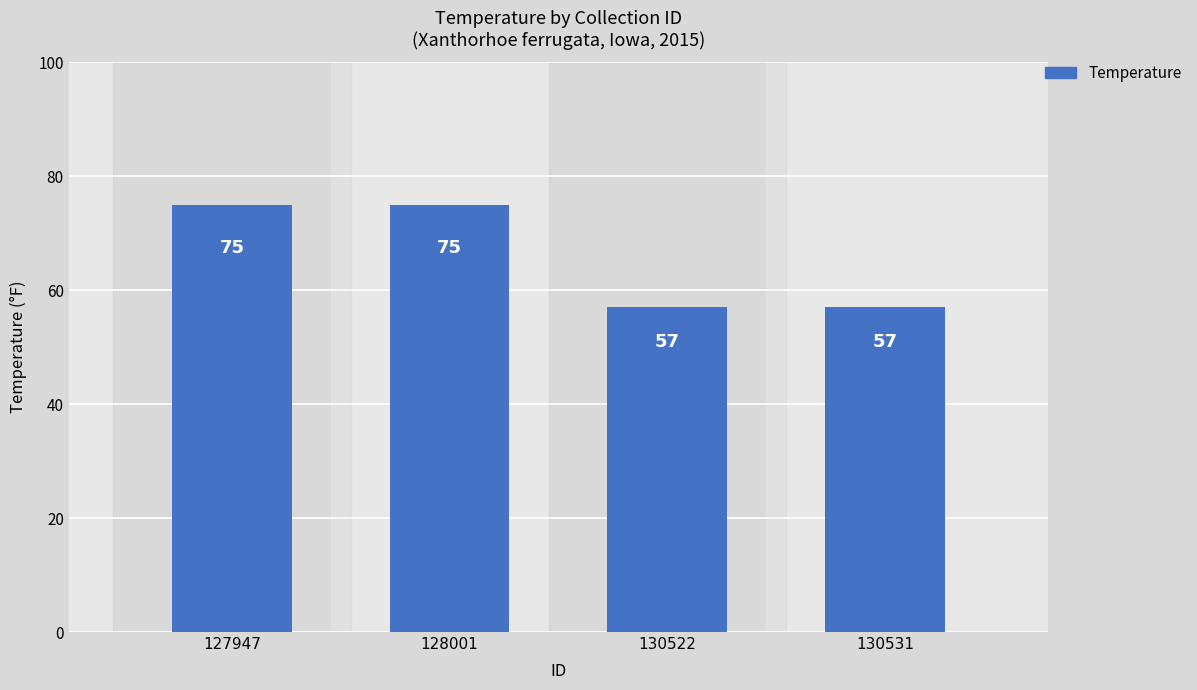

What value does the data have at 130522, to the nearest 10?

60